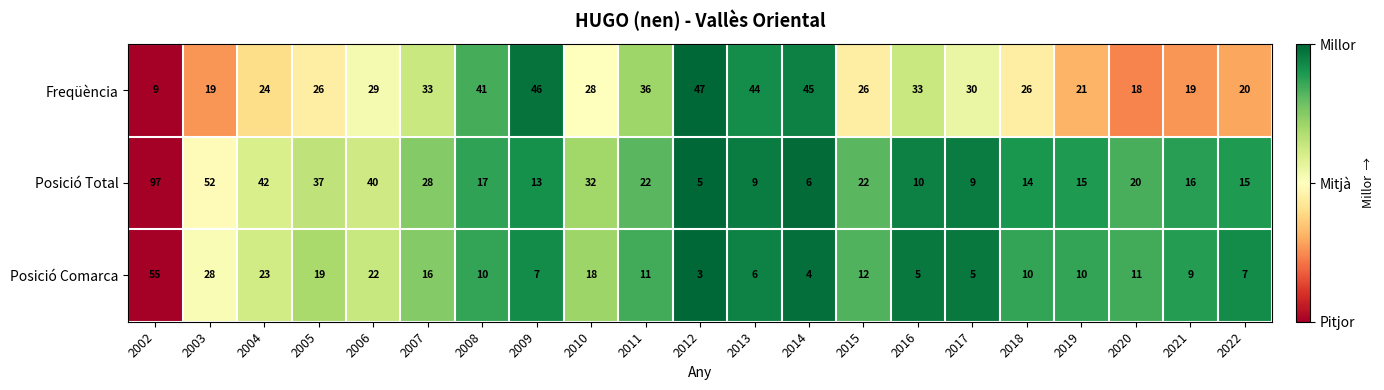

What is the difference between the maximum and minimum values in the Freqüència series?

38